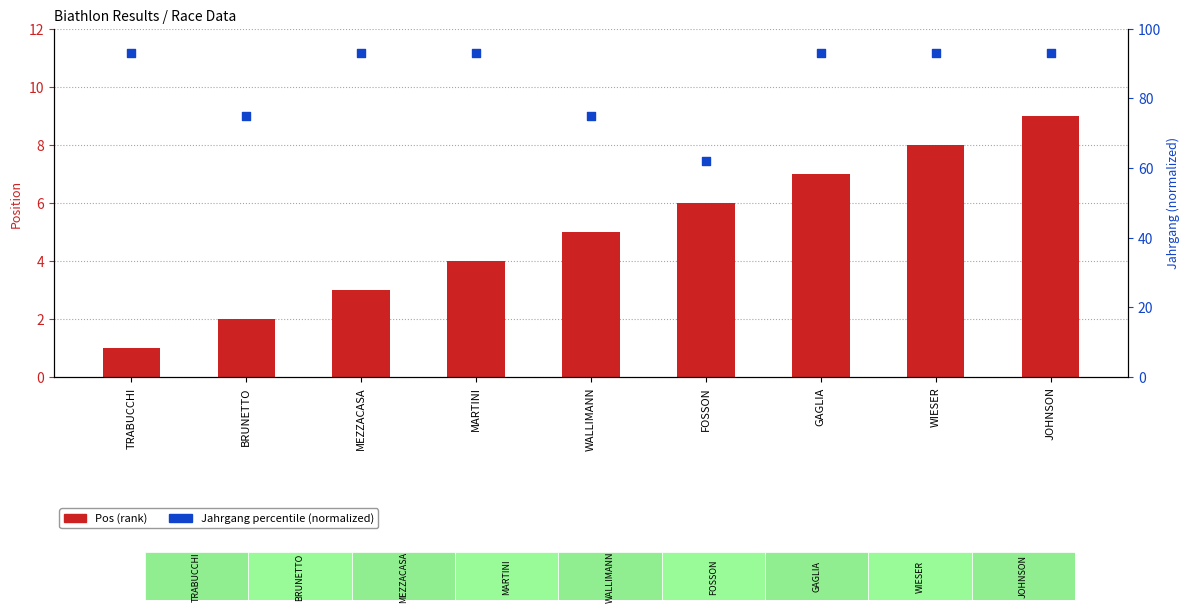

At which category is the sum across all series the highest?

JOHNSON